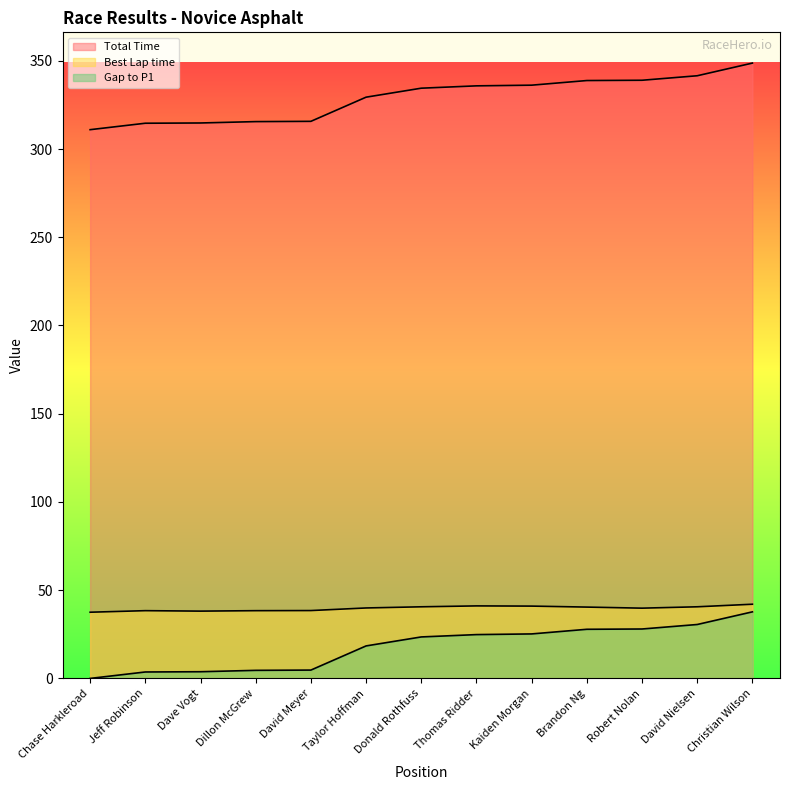

Where is Best Lap time nearest to the value 39?

David Meyer